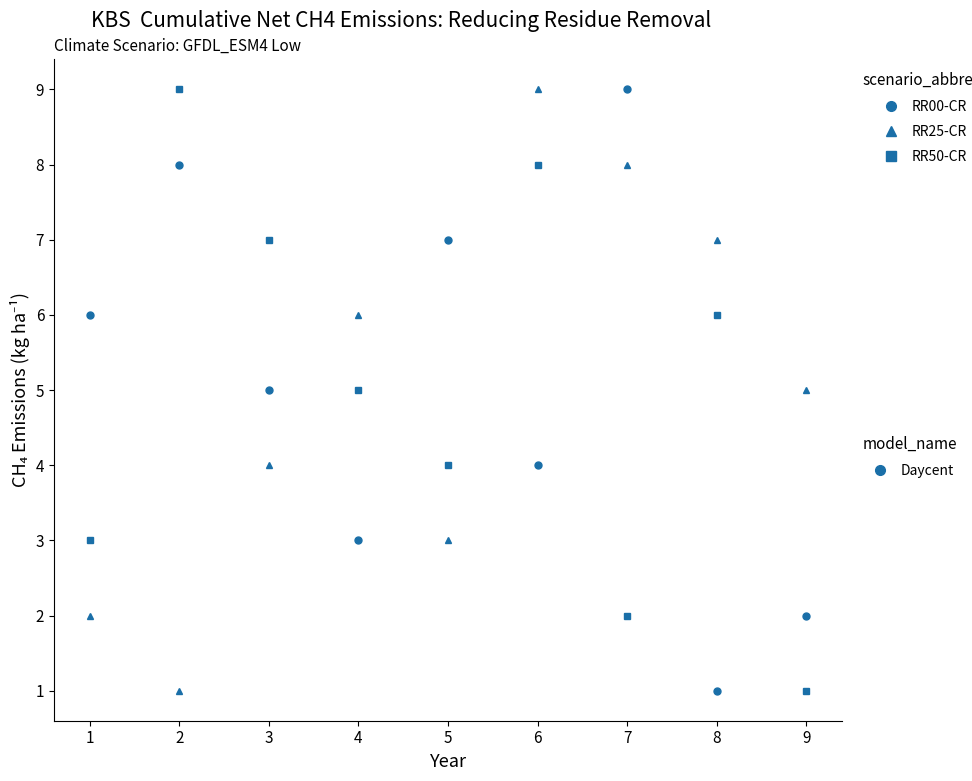

The value of RR50-CR at 7 is 1. True or false?

False